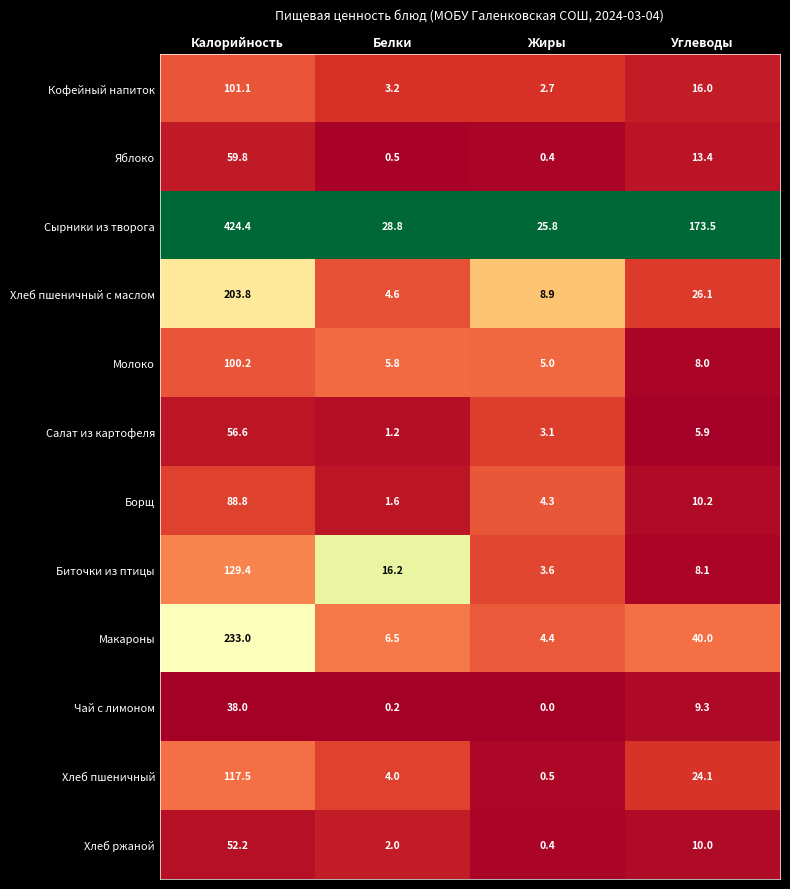

What is the difference between the second highest and minimum values in the Биточки из птицы series?

12.6